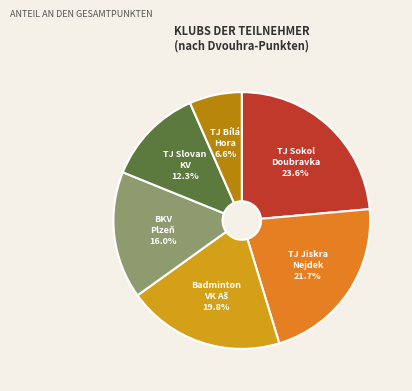

To the nearest percent, what is the difference between the largest and smallest slice percentages?

17%